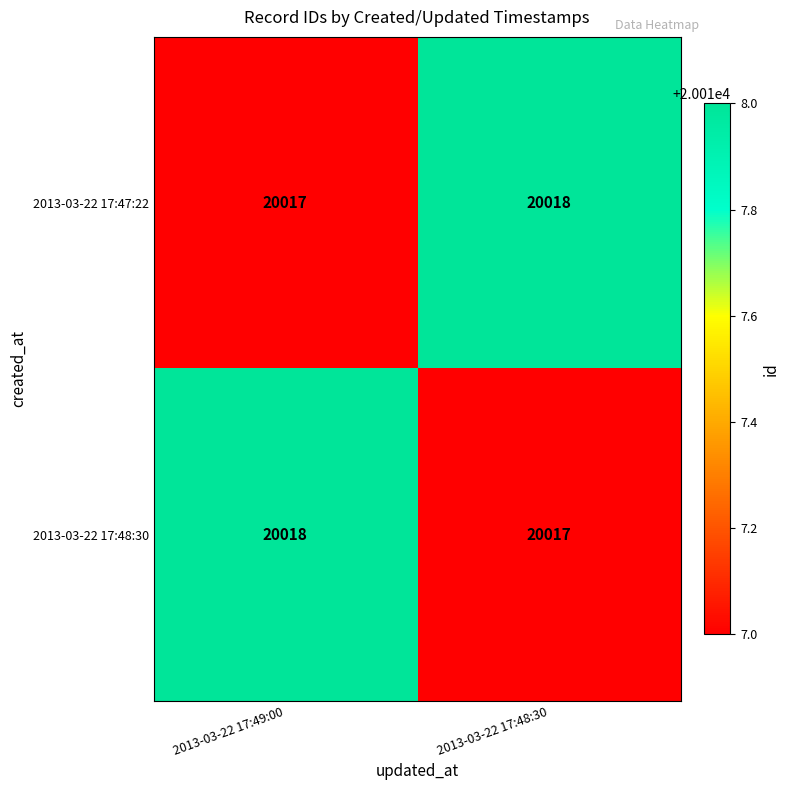

How many categories are shown in the chart?

2